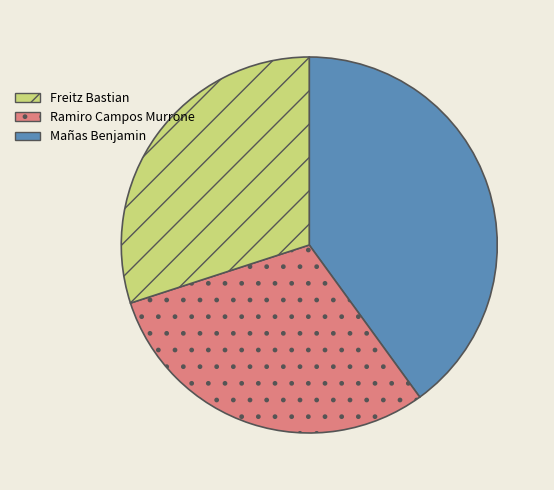

Is there a majority slice in this chart?

No